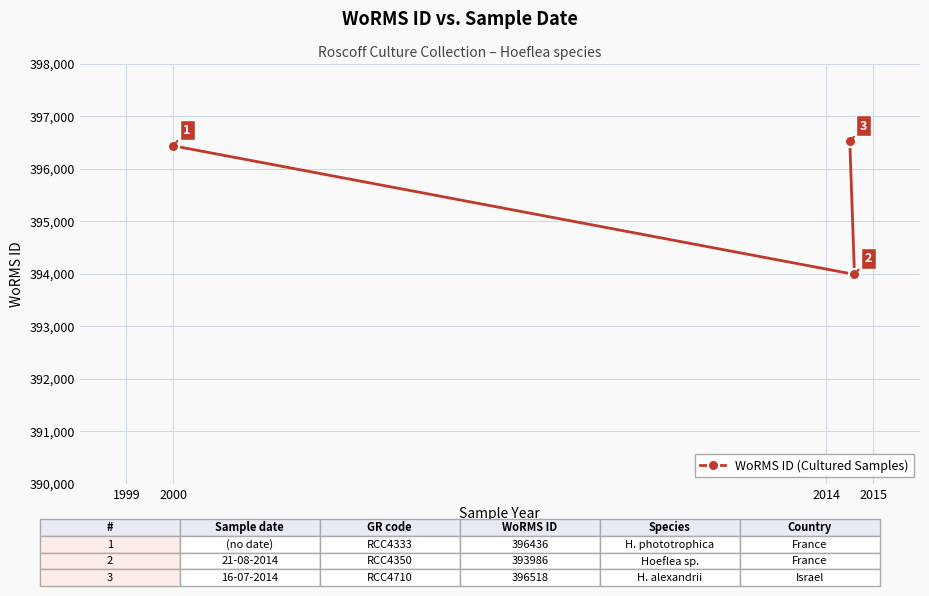

Reading left to right, what are all the values shown in this chart?

396436	396518	393986